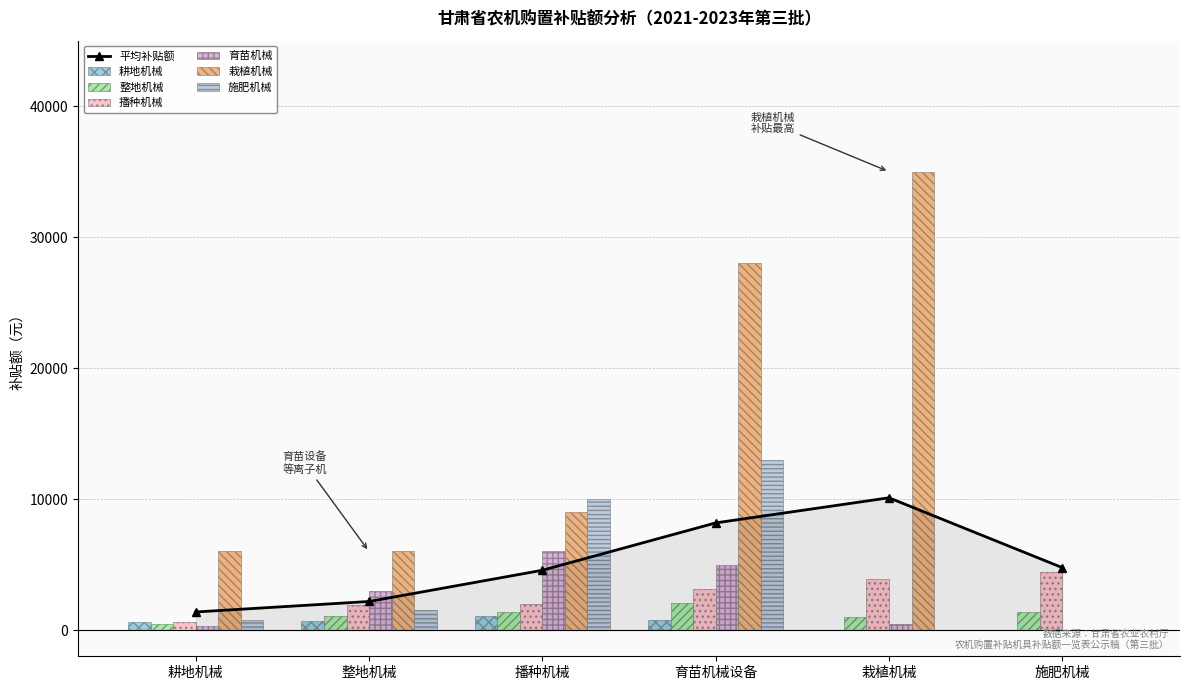

What is the sum of the 播种机械 values at 耕地机械 and 栽植机械?

4500